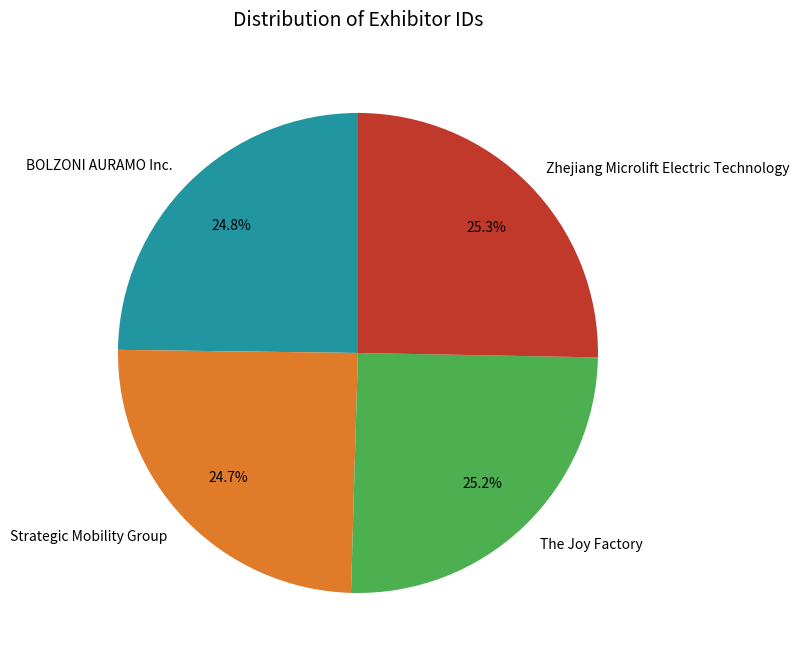

True or false: Zhejiang Microlift Electric Technology accounts for 25% of the total.

True